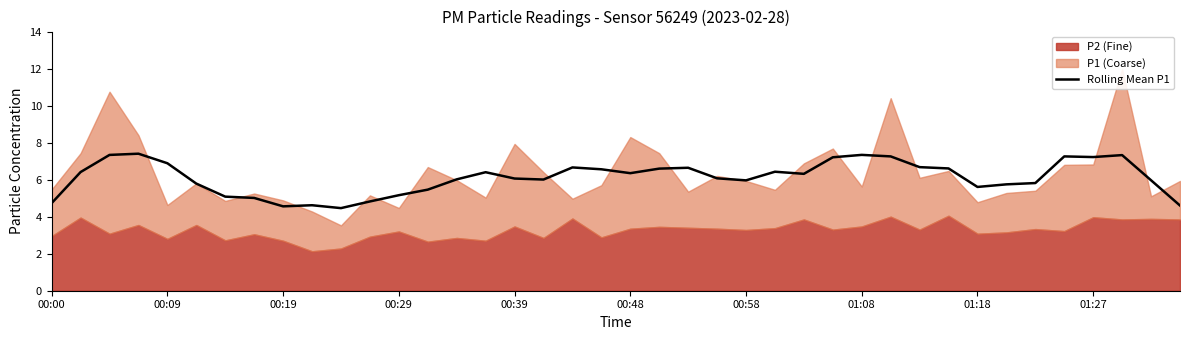

Is it true that Rolling Mean P1 equals 3.2 at 00:09?

False